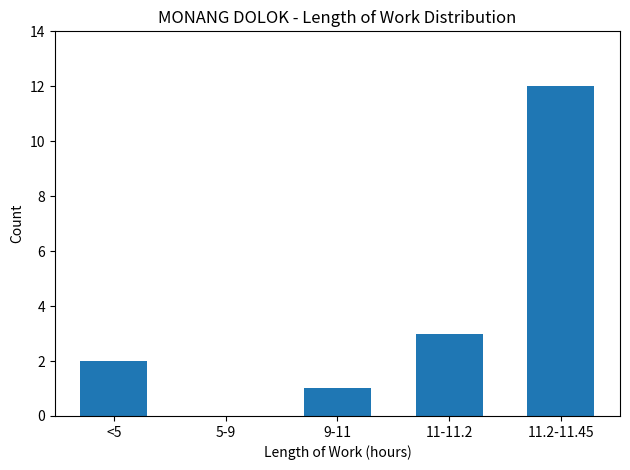

Reading left to right, list all the values displayed in this chart.

<5=2	5-9=0	9-11=1	11-11.2=3	11.2-11.45=12